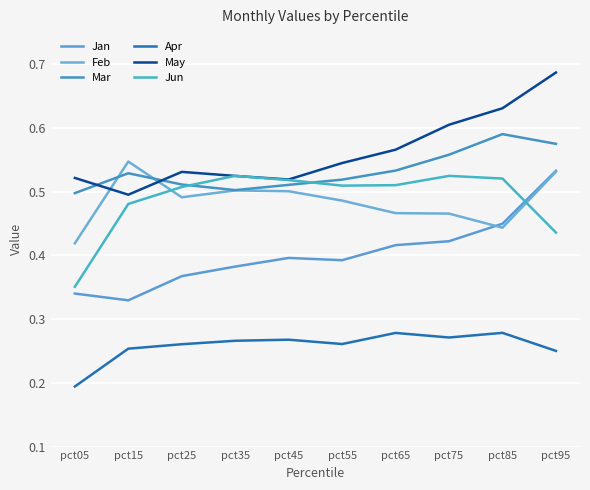

Which series has the widest spread of values?

Jan